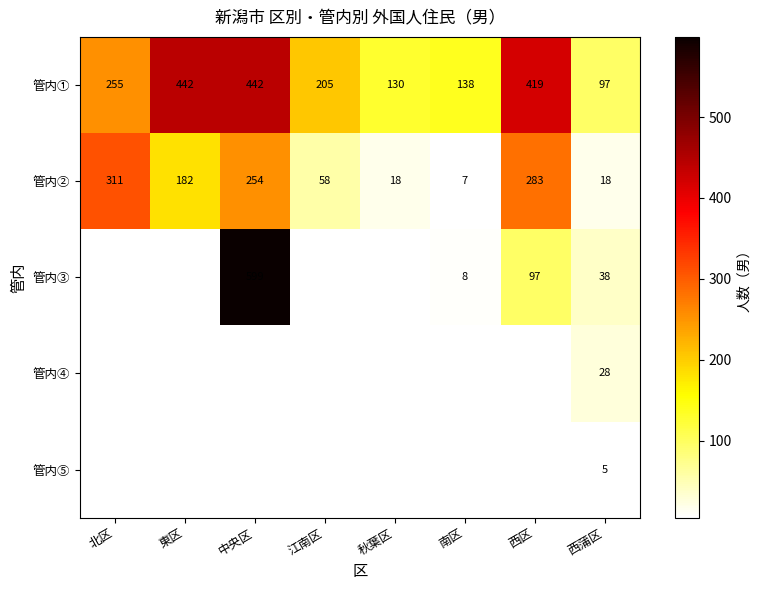

Between 西区 and 中央区, which is larger?

中央区